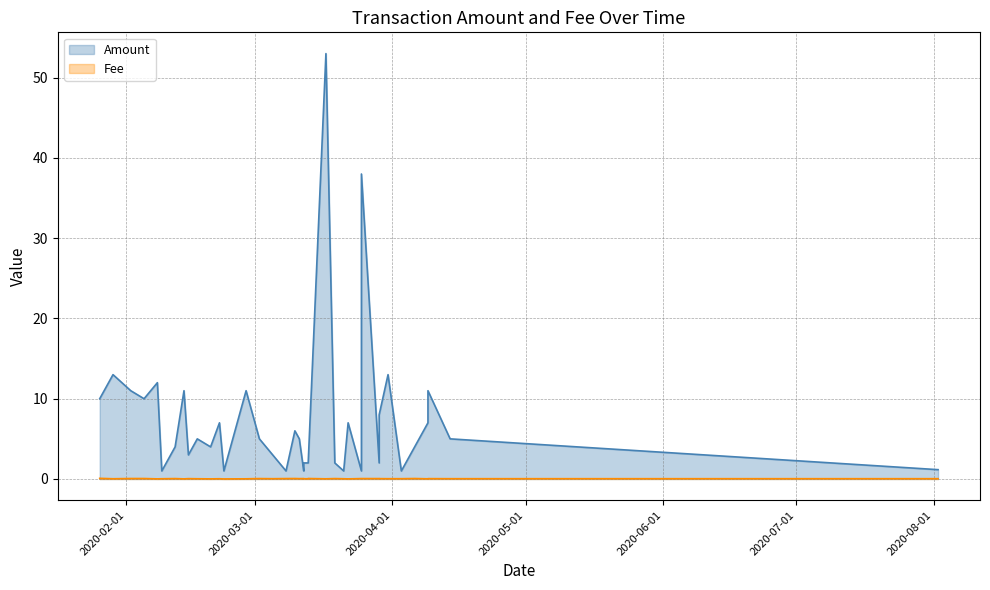

What is the value of the Fee point at the 8th from the left?

0.1